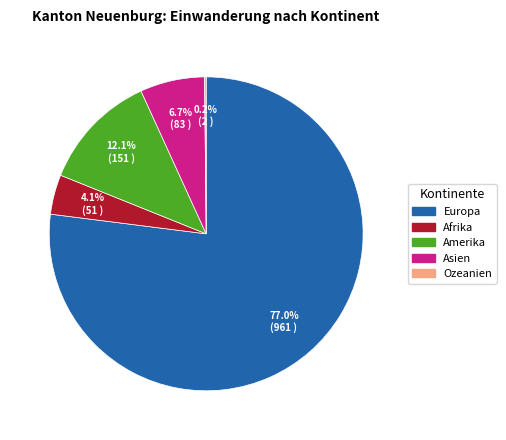

Is there any slice that represents more than half of the pie?

Yes